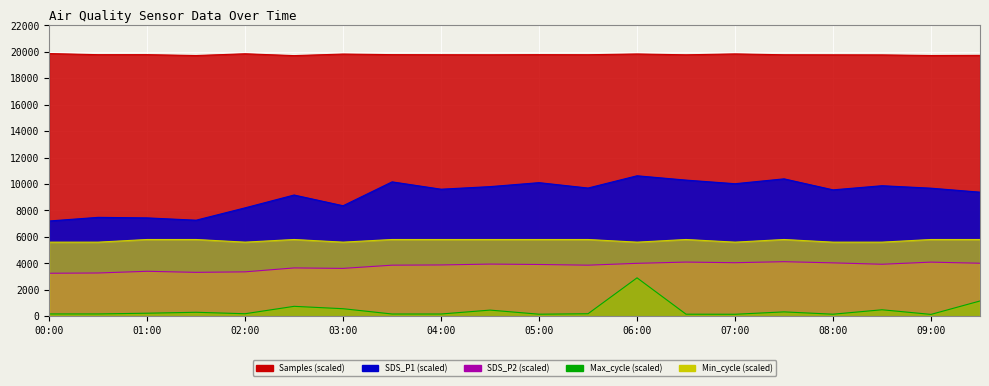

True or false: Max_cycle and Samples cross at least once.

False